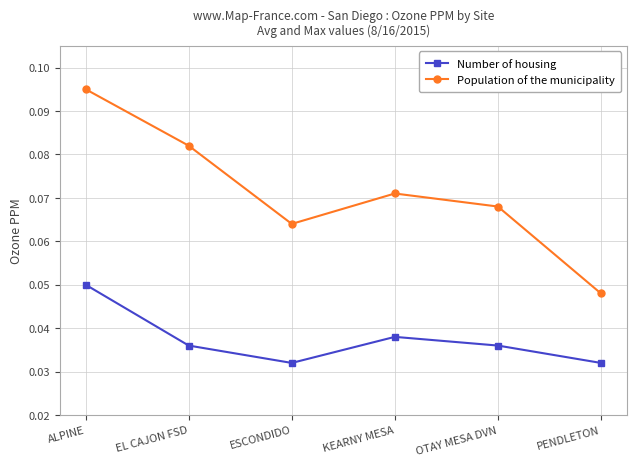

What are all the series names shown in the legend?

Number of housing, Population of the municipality